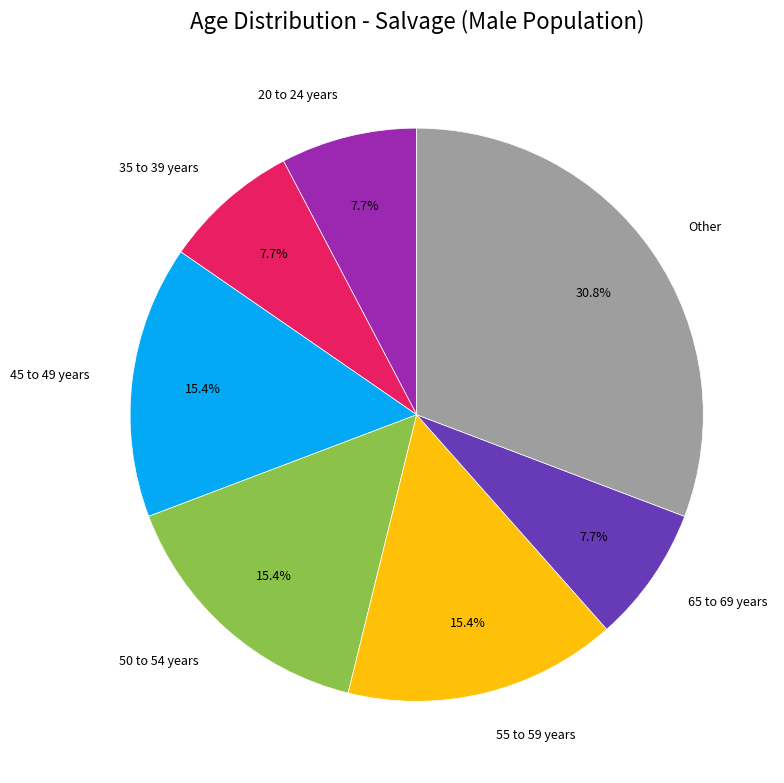

Do 55 to 59 years and 50 to 54 years together represent more than half of the pie?

No